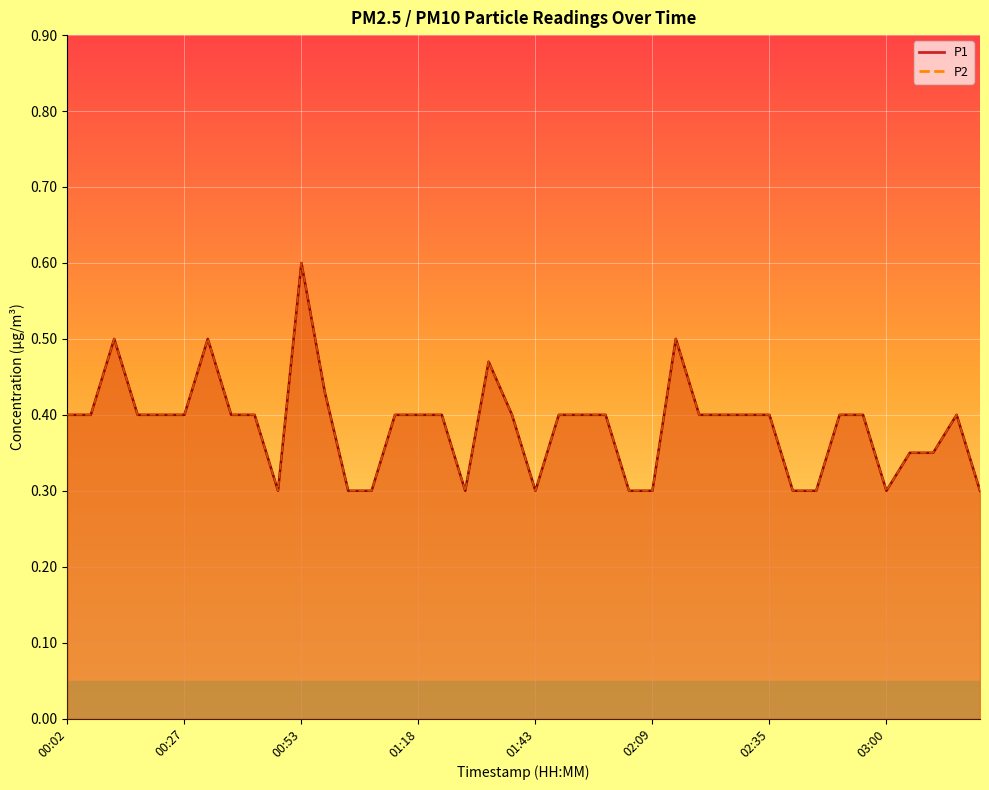

What are all the series names shown in the legend?

P1, P2